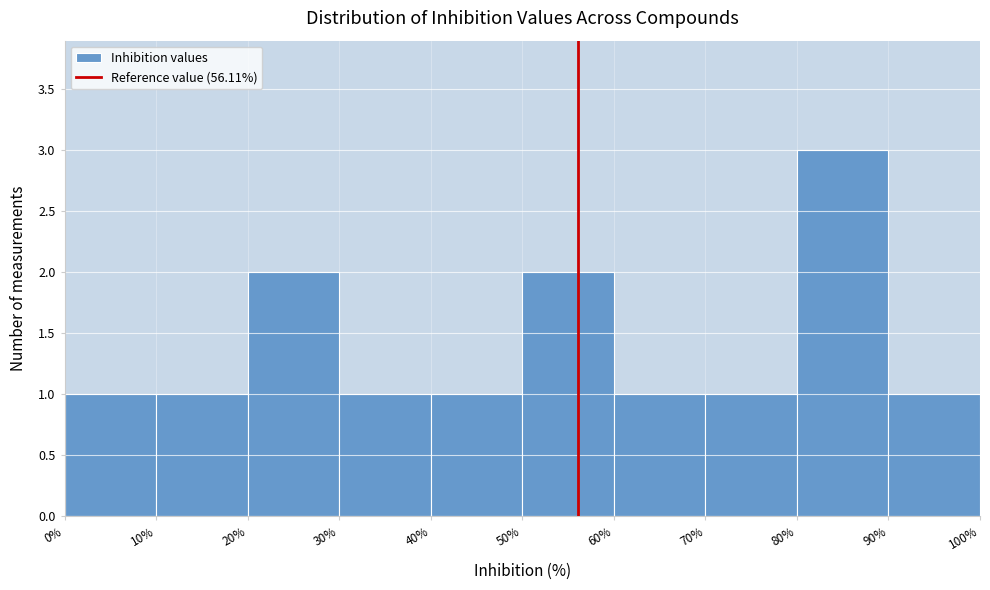

How tall is the bar that spans 20% to 30% on the x-axis? The values are not printed on the chart, so give them approximately, as read against the axis.

2